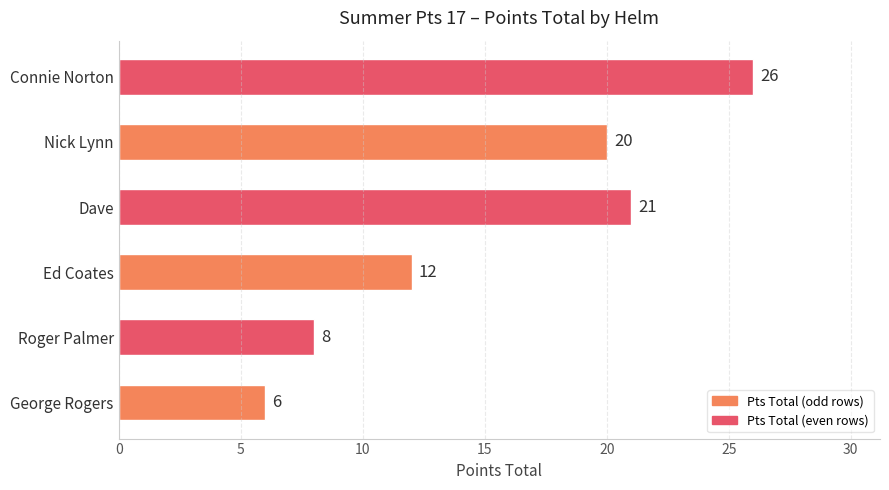

How many bars are there in total?

6